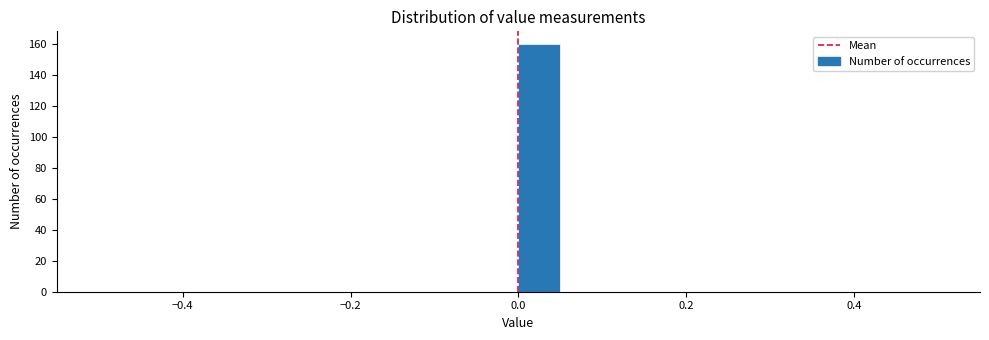

Read against the x-axis, roughly where is the centre of the tallest bar?

0.02